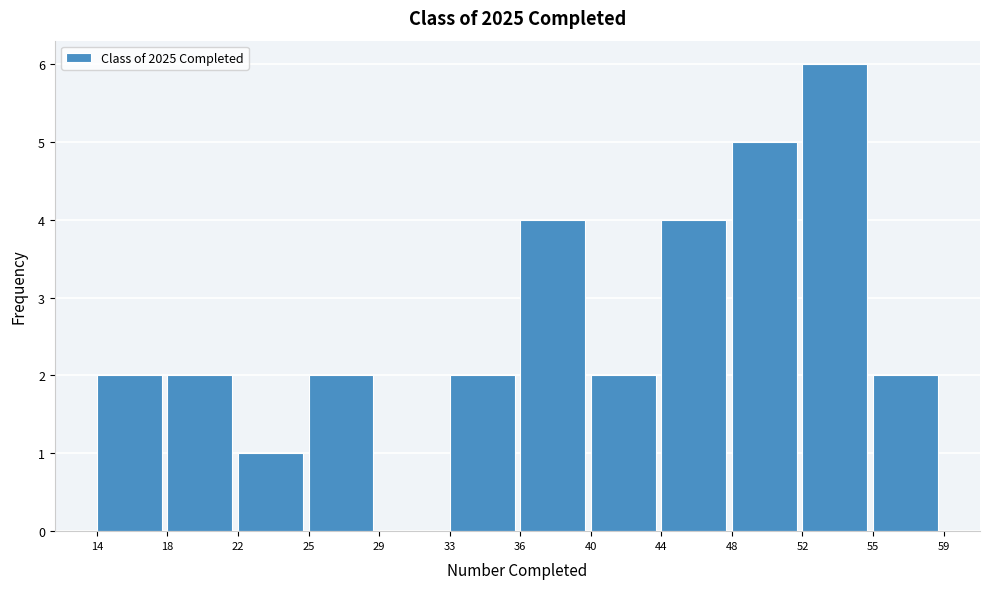

Reading right to left, list all the values displayed in this chart.

55=2	52=6	48=5	44=4	40=2	36=4	33=2	29=0	25=2	22=1	18=2	14=2